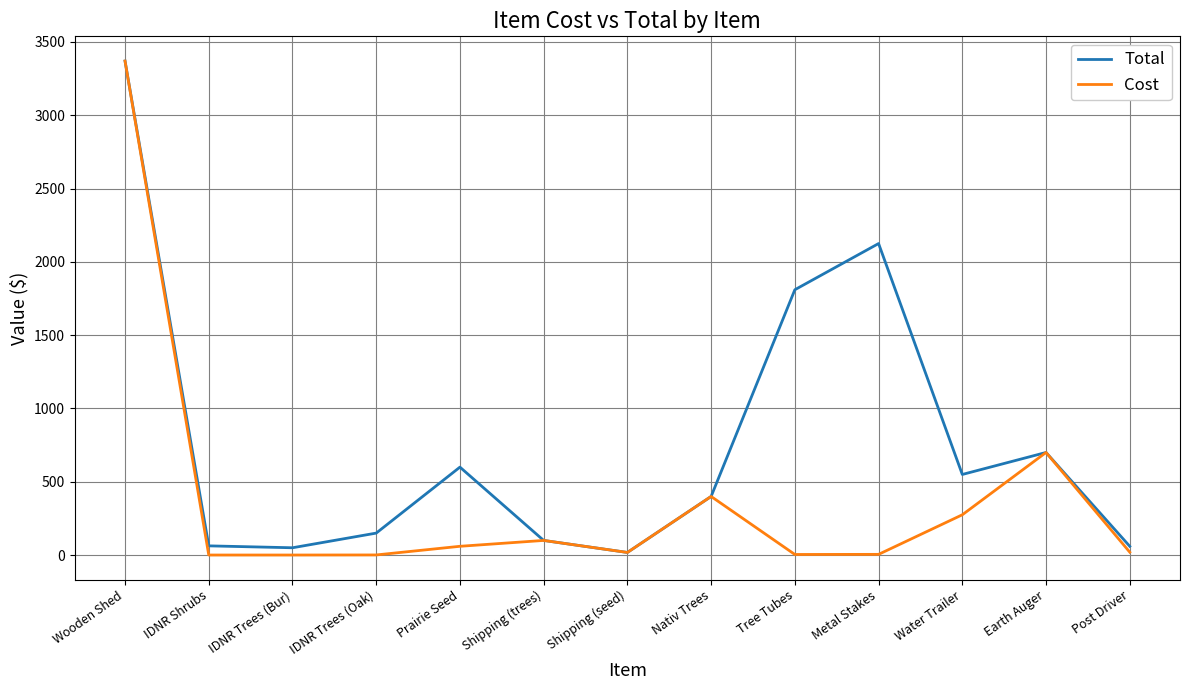

Which category has the highest value in the Total series?

Wooden Shed